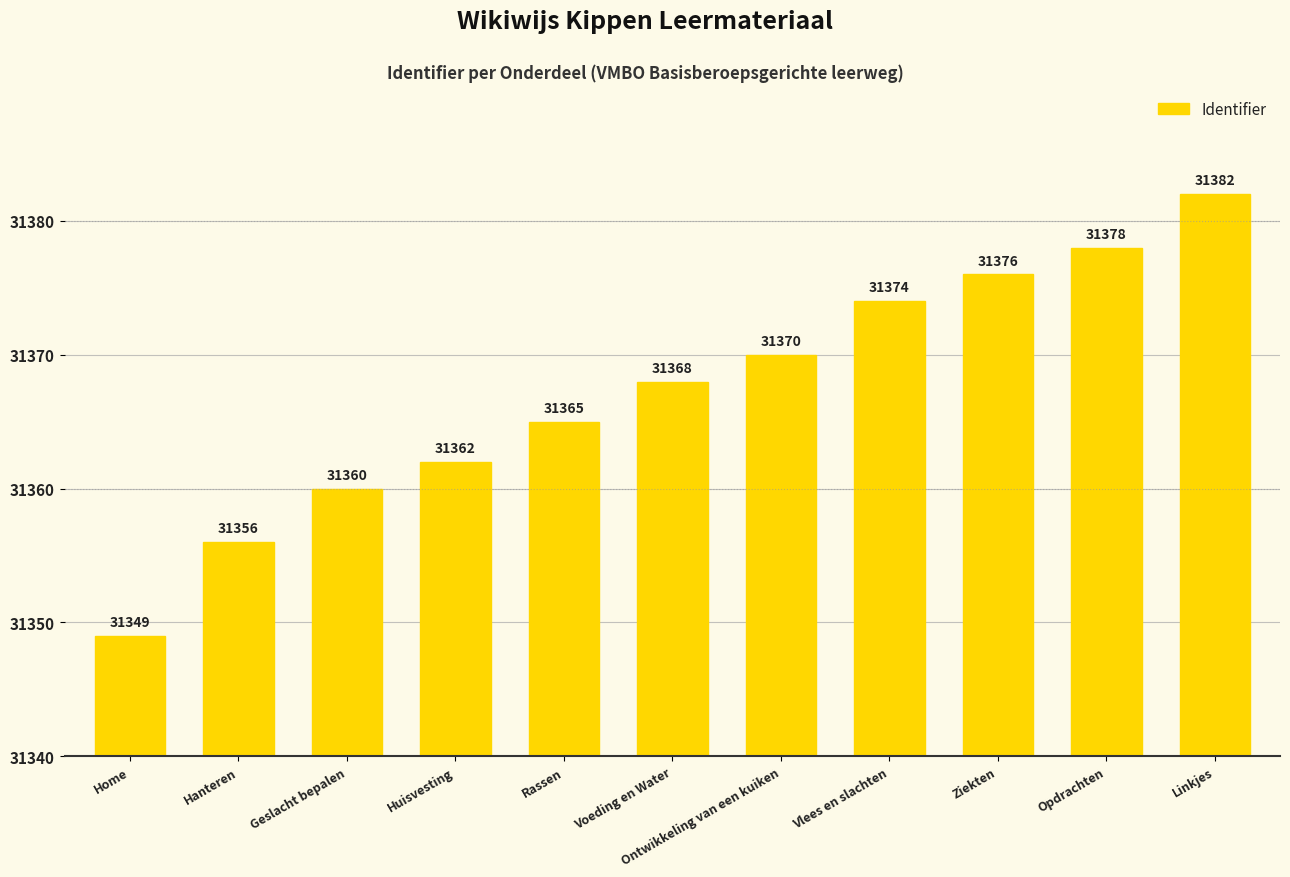

What is the value of the 8th bar from the left?

31374